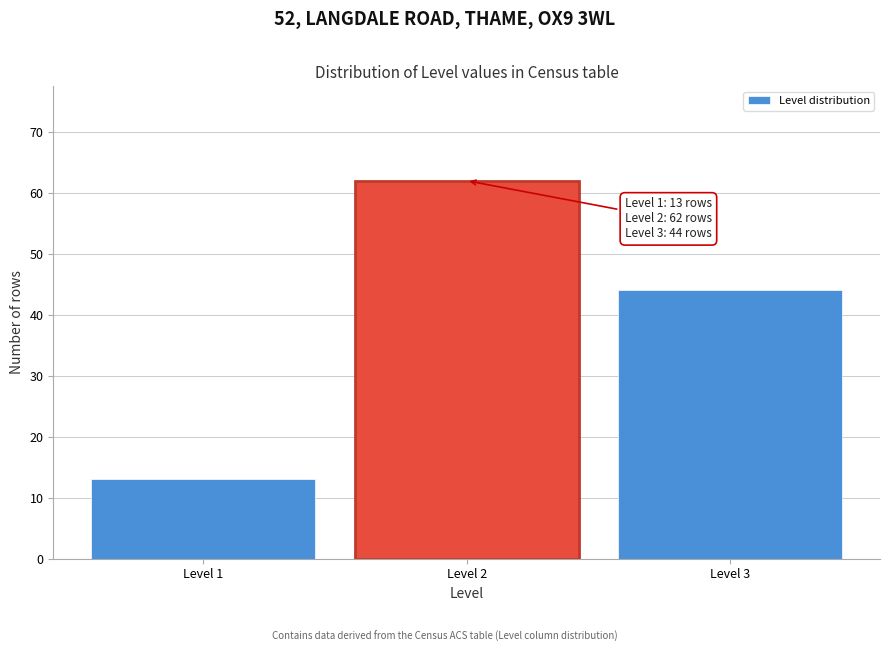

Reading left to right, what are all the values shown in this chart?

Level 1=13	Level 2=62	Level 3=44